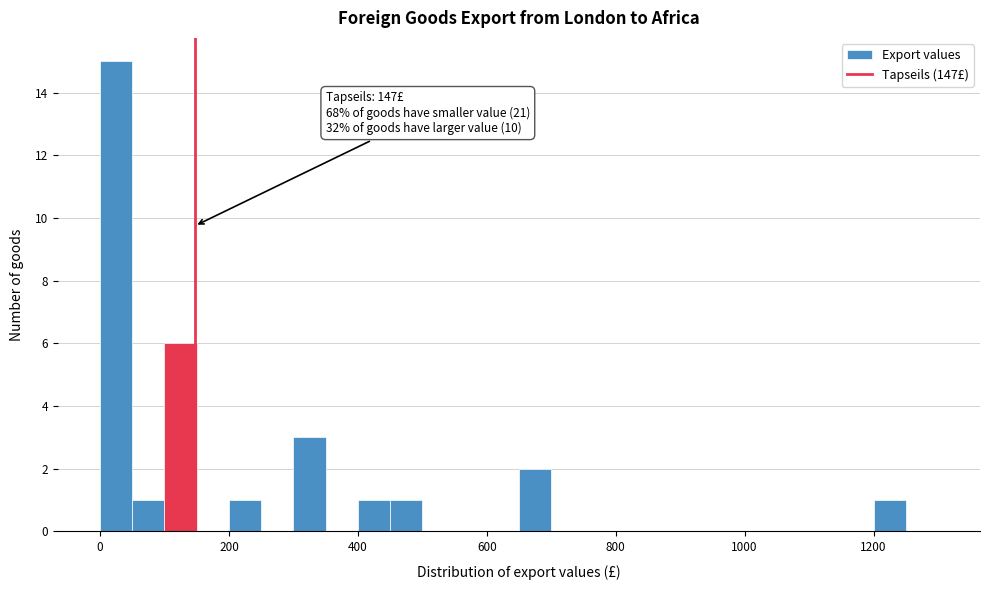

Read against the x-axis, roughly where is the centre of the tallest bar?

20